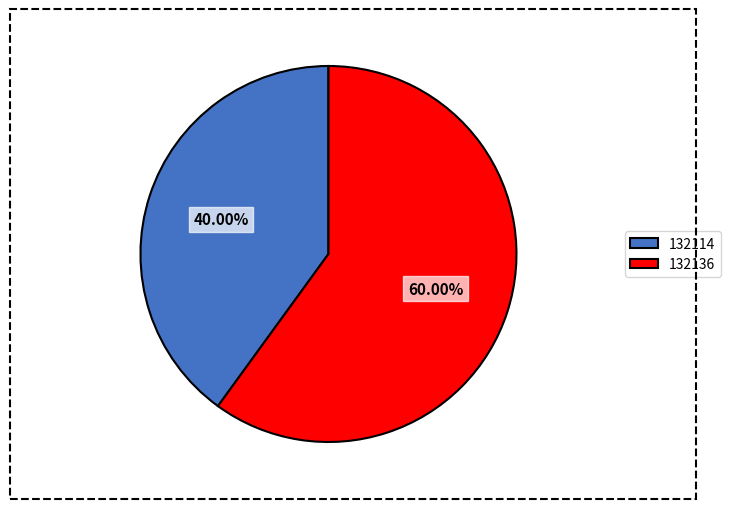

The 132114 slice represents 25% of the pie. True or false?

False